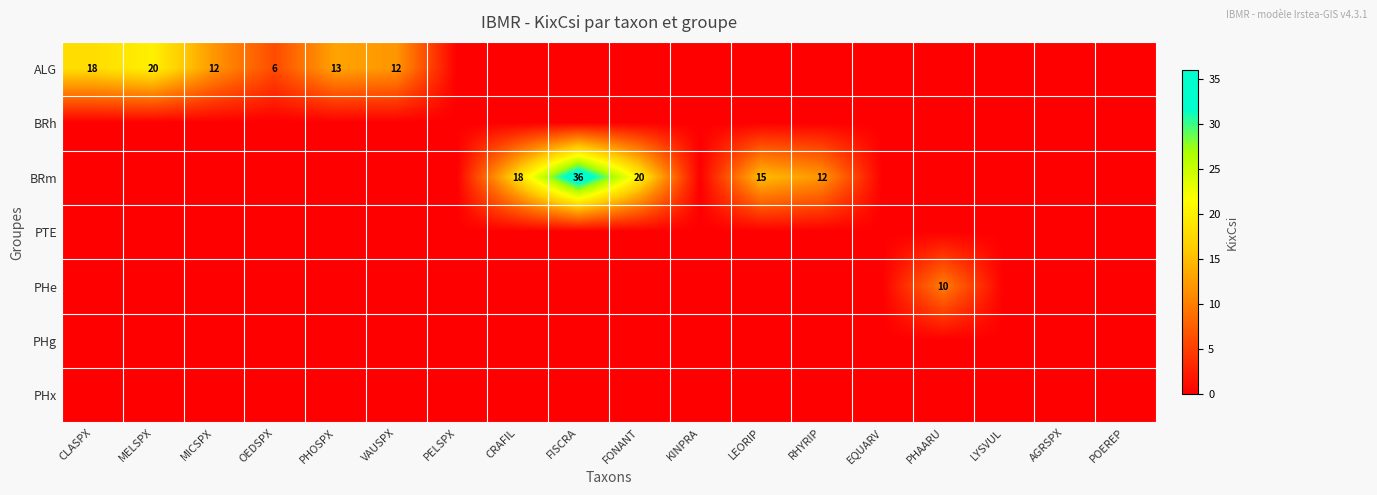

How many data points does each series have?

18